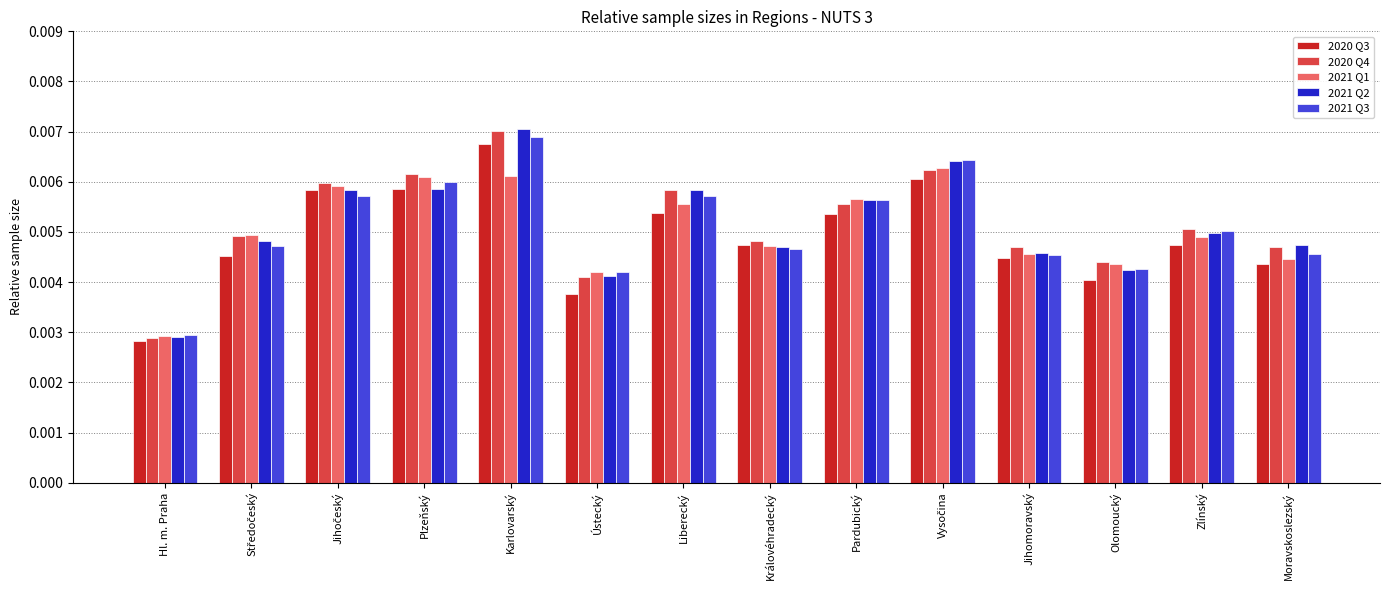

What is the sum of all 2021 Q3 values?

0.1